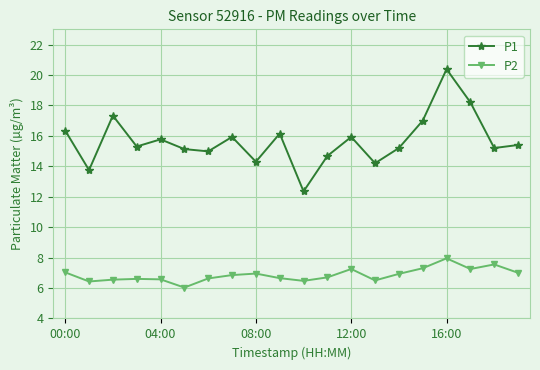

What is the sum of all P2 values?

137.2